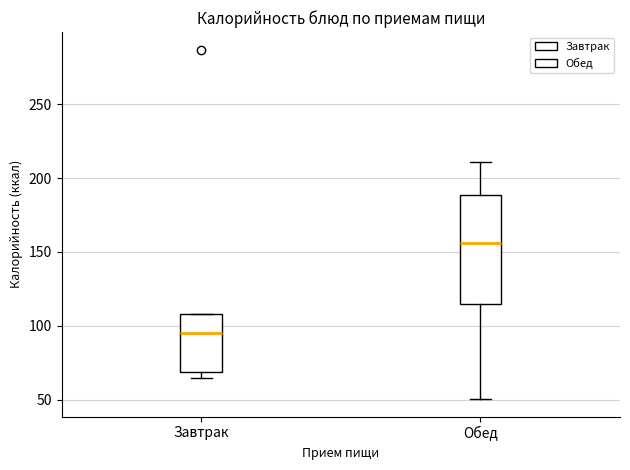

Which box is the tallest, from its lower edge to its upper edge?

Обед